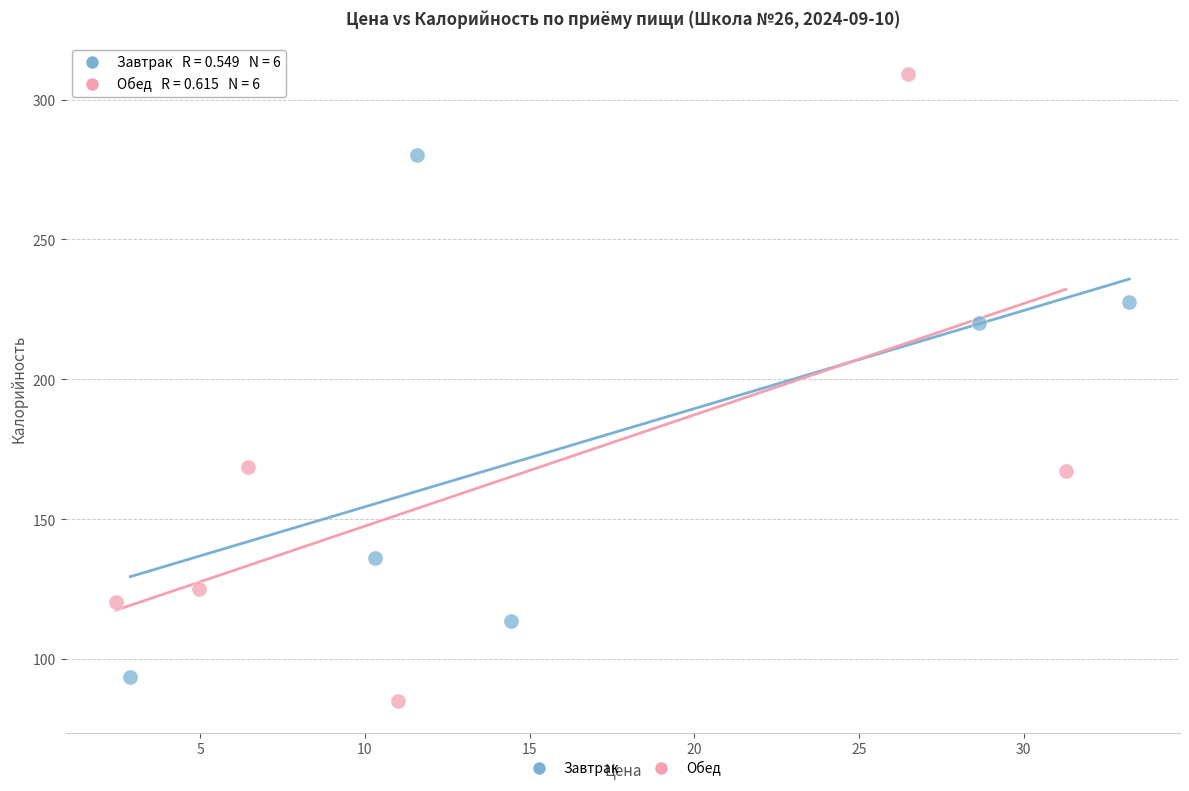

Which series has the widest spread of Y values?

Обед